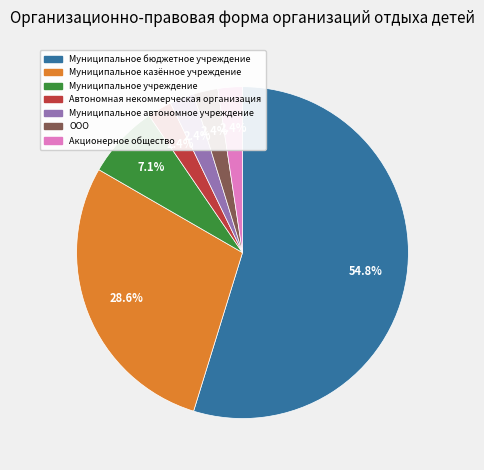

Does any single category account for the majority?

Yes